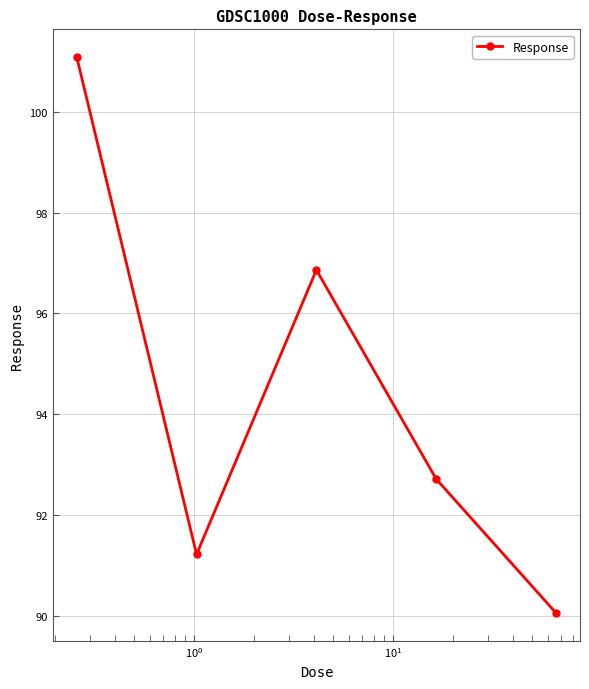

How many points are lower than both their immediate neighbors (excluding endpoints)?

1